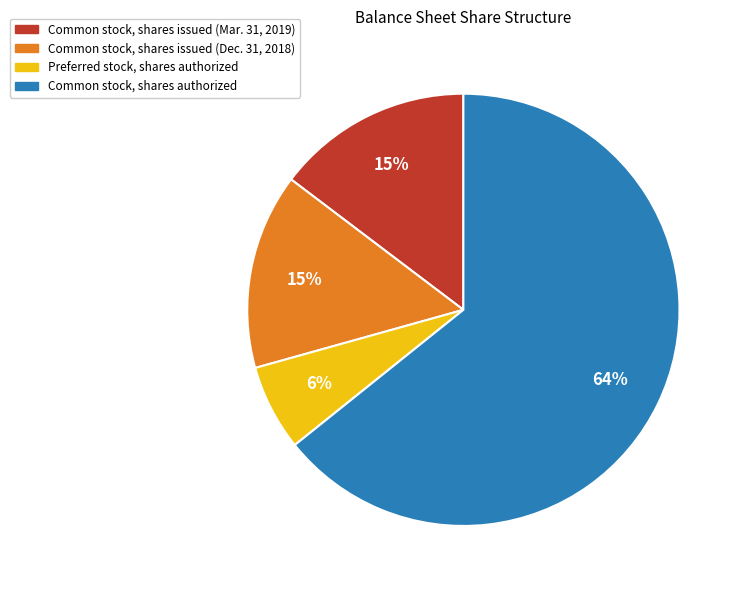

Is there any slice that represents more than half of the pie?

Yes